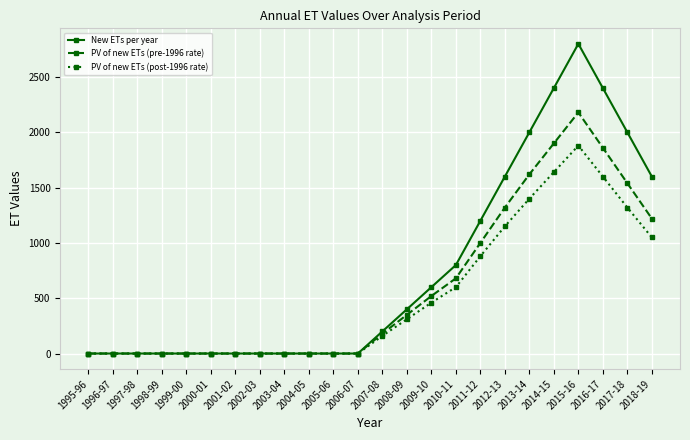

What is the difference between the PV of new ETs (pre-1996 rate) values at 2003-04 and 2018-19?

1220